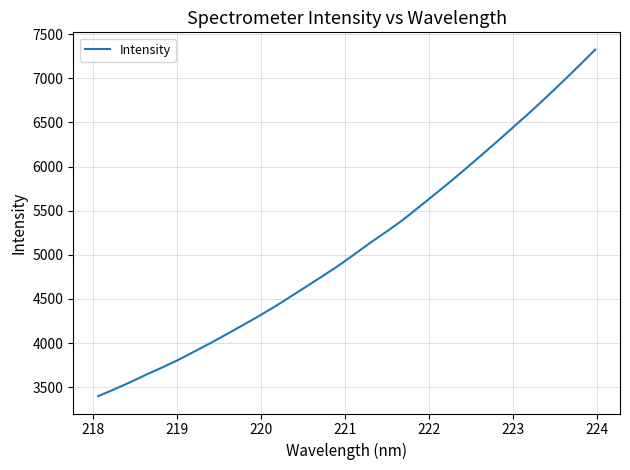

What is the minimum value shown in the chart?

3398.7